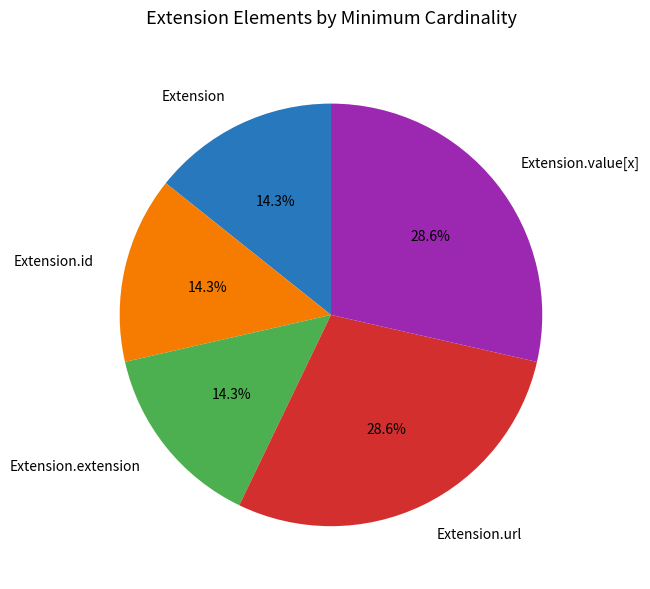

To the nearest percent, what is the difference between the largest and smallest slice percentages?

14%